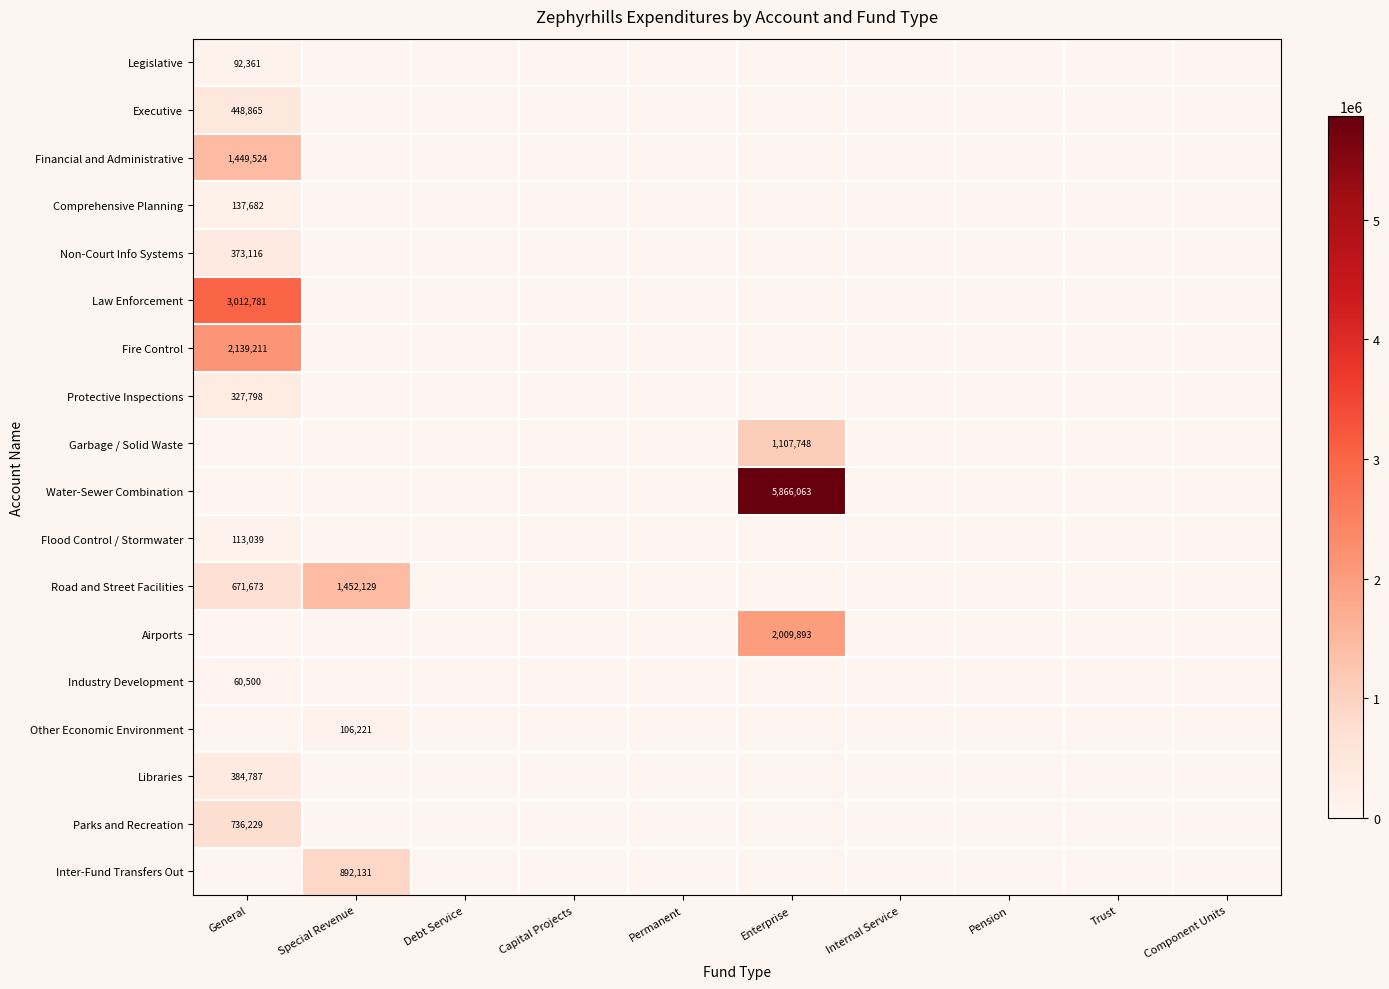

The Road and Street Facilities series shows 336995 at Special Revenue. True or false?

False